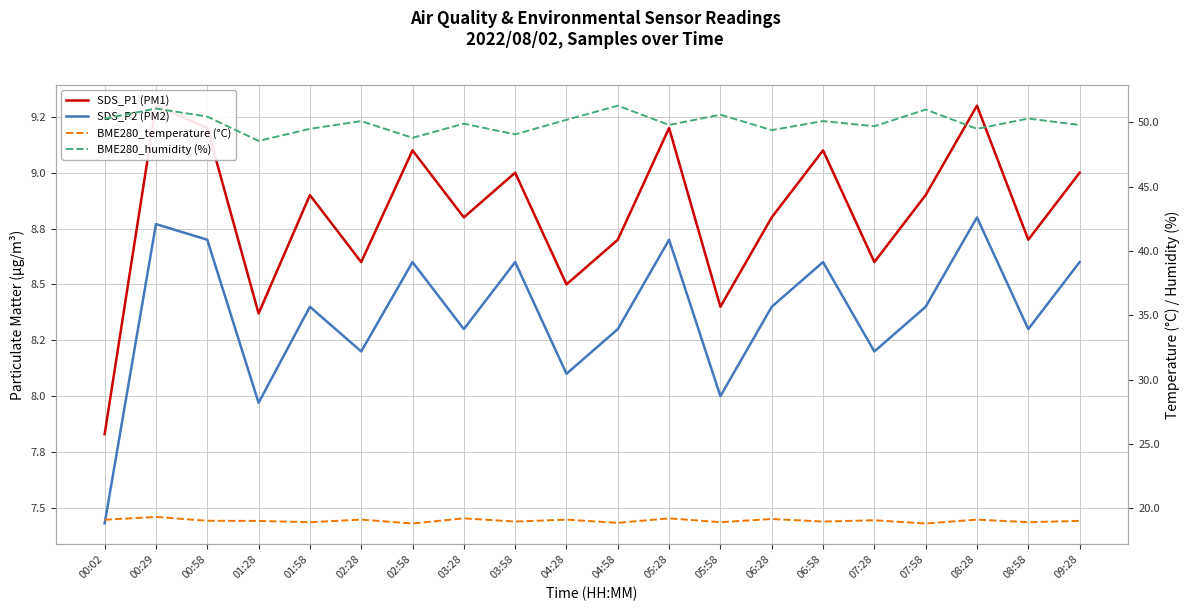

Reading left to right, extract all data points from this chart.

SDS_P1 (PM1): 00:02=7.8	00:29=9.3	00:58=9.2	01:28=8.4	01:58=8.9	02:28=8.6	02:58=9.1	03:28=8.8	03:58=9.0	04:28=8.5	04:58=8.7	05:28=9.2	05:58=8.4	06:28=8.8	06:58=9.1	07:28=8.6	07:58=8.9	08:28=9.3	08:58=8.7	09:28=9.0
SDS_P2 (PM2): 00:02=7.4	00:29=8.8	00:58=8.7	01:28=8.0	01:58=8.4	02:28=8.2	02:58=8.6	03:28=8.3	03:58=8.6	04:28=8.1	04:58=8.3	05:28=8.7	05:58=8.0	06:28=8.4	06:58=8.6	07:28=8.2	07:58=8.4	08:28=8.8	08:58=8.3	09:28=8.6
BME280_temperature (°C): 00:02=19.1	00:29=19.3	00:58=19.0	01:28=19.0	01:58=18.9	02:28=19.1	02:58=18.8	03:28=19.2	03:58=18.9	04:28=19.1	04:58=18.9	05:28=19.2	05:58=18.9	06:28=19.1	06:58=18.9	07:28=19.1	07:58=18.8	08:28=19.1	08:58=18.9	09:28=19.0
BME280_humidity (%): 00:02=50.3	00:29=51.1	00:58=50.5	01:28=48.6	01:58=49.5	02:28=50.1	02:58=48.8	03:28=49.9	03:58=49.1	04:28=50.2	04:58=51.3	05:28=49.8	05:58=50.6	06:28=49.4	06:58=50.1	07:28=49.7	07:58=51.0	08:28=49.5	08:58=50.3	09:28=49.8